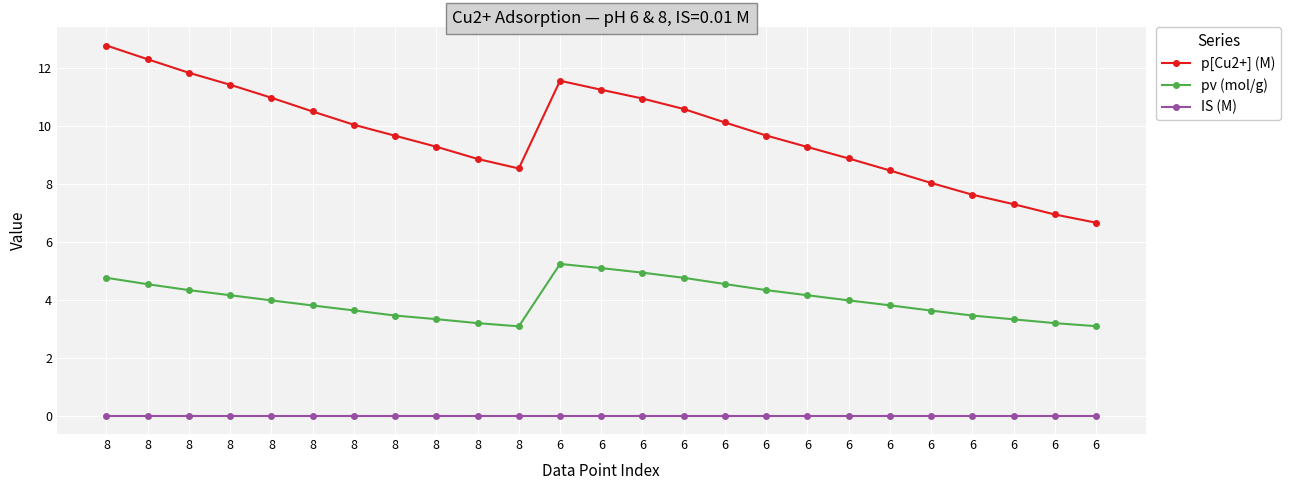

What are all the series names shown in the legend?

p[Cu2+] (M), pv (mol/g), IS (M)